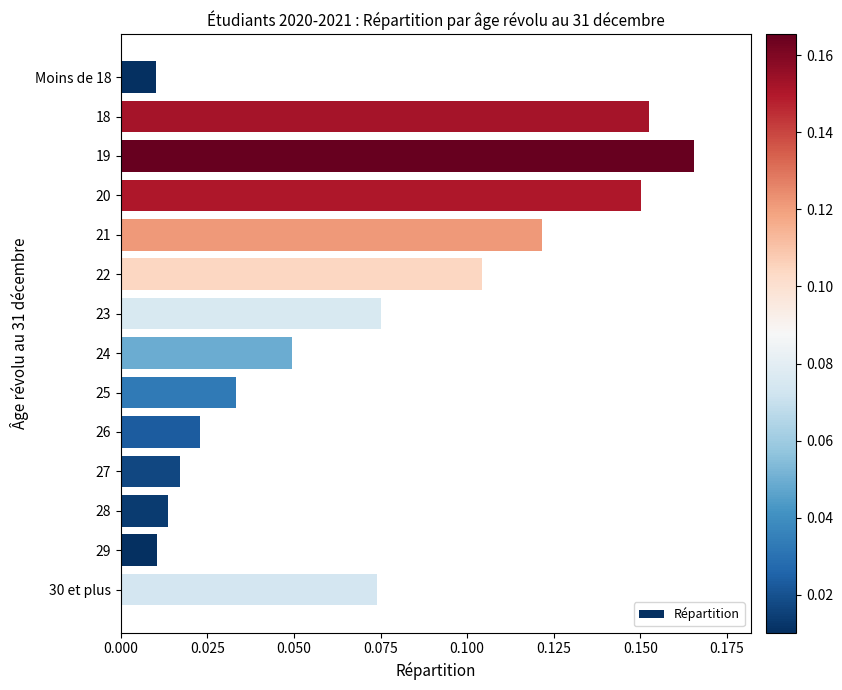

What is the sum of all values?

1.0